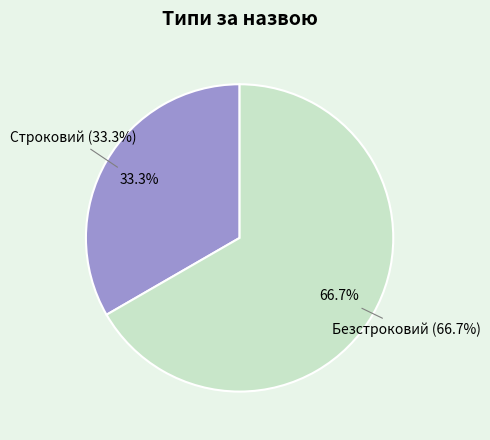

What percentage is the Строковий slice, to the nearest percent?

33%